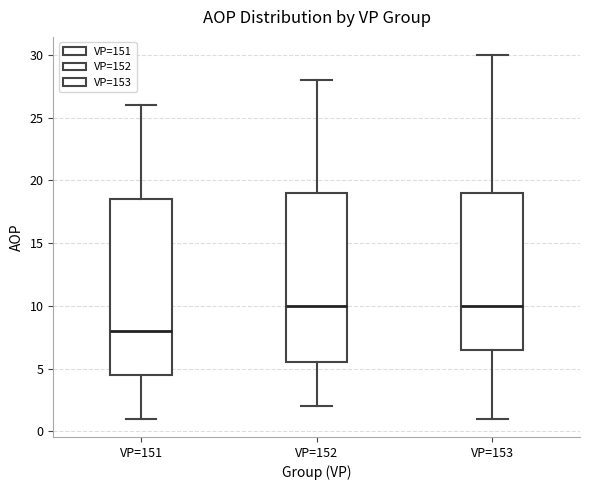

Where is the lower edge of the box for VP=151 on the y-axis? The values are not printed on the chart, so give them approximately, as read against the axis.

4.5